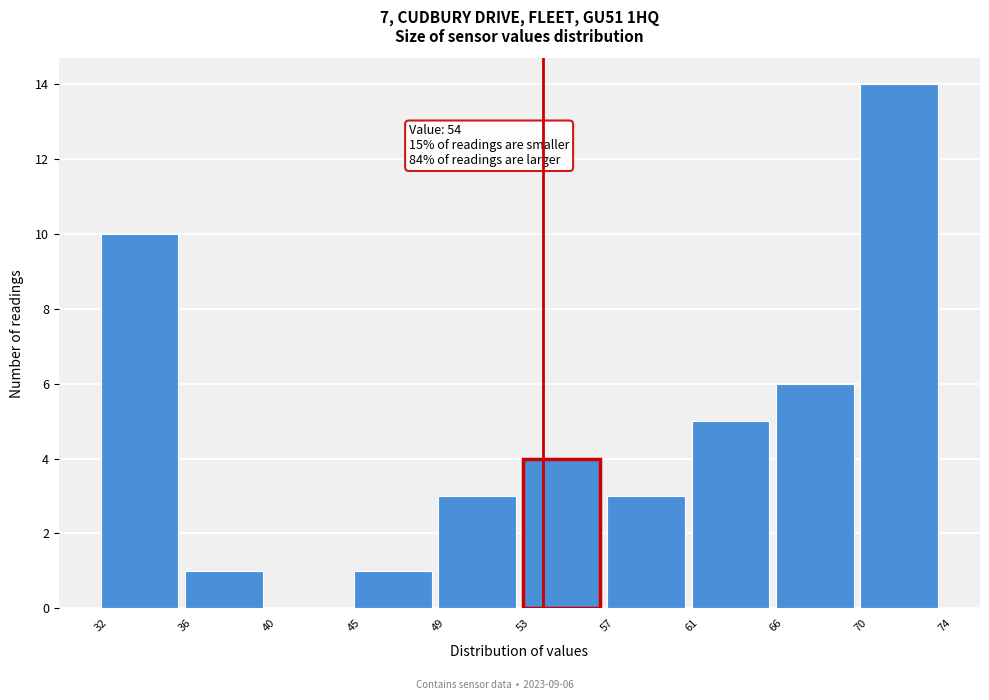

Which range on the x-axis has the tallest bar?

70 to 74